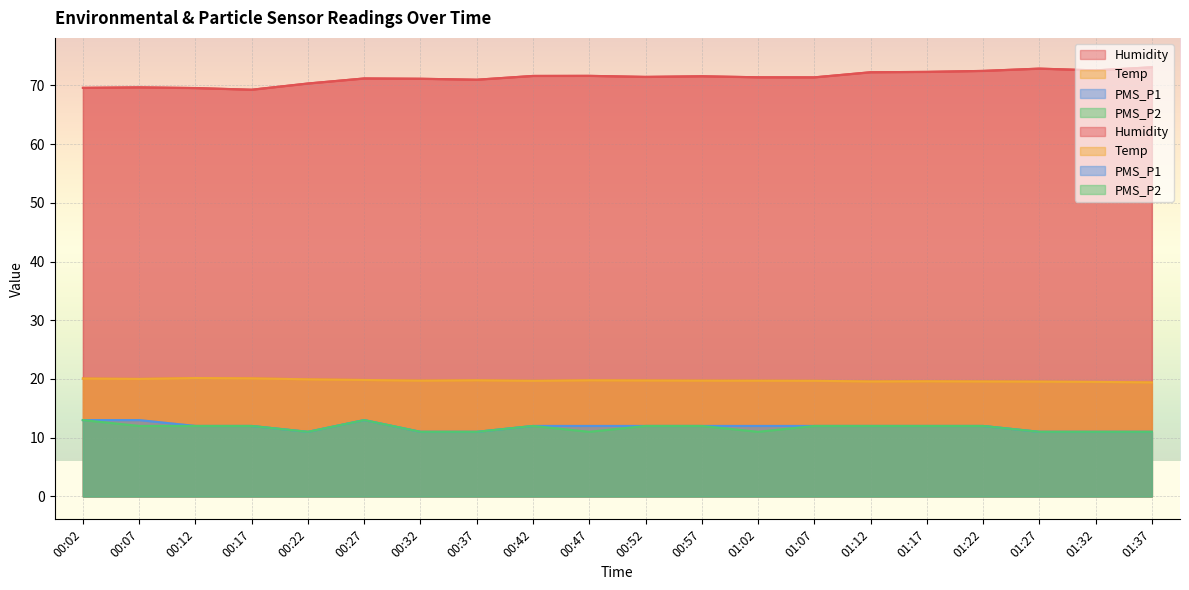

What is the lowest value of the Humidity series?

69.3